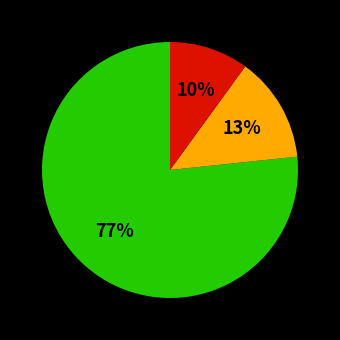

Count the number of slices in the pie.

3